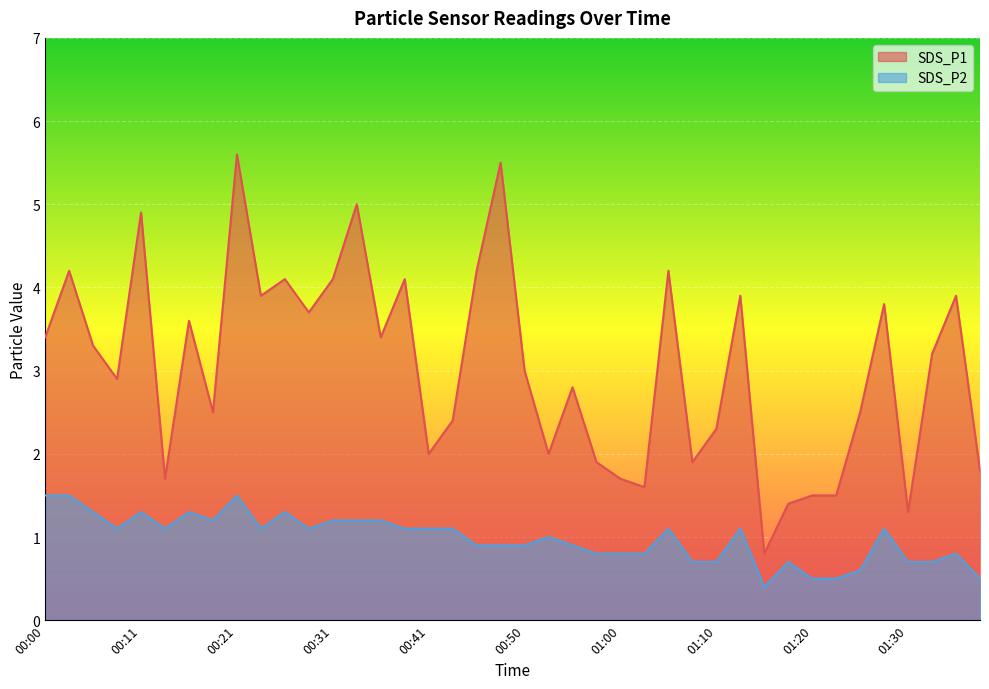

How many lines are shown in the chart?

2